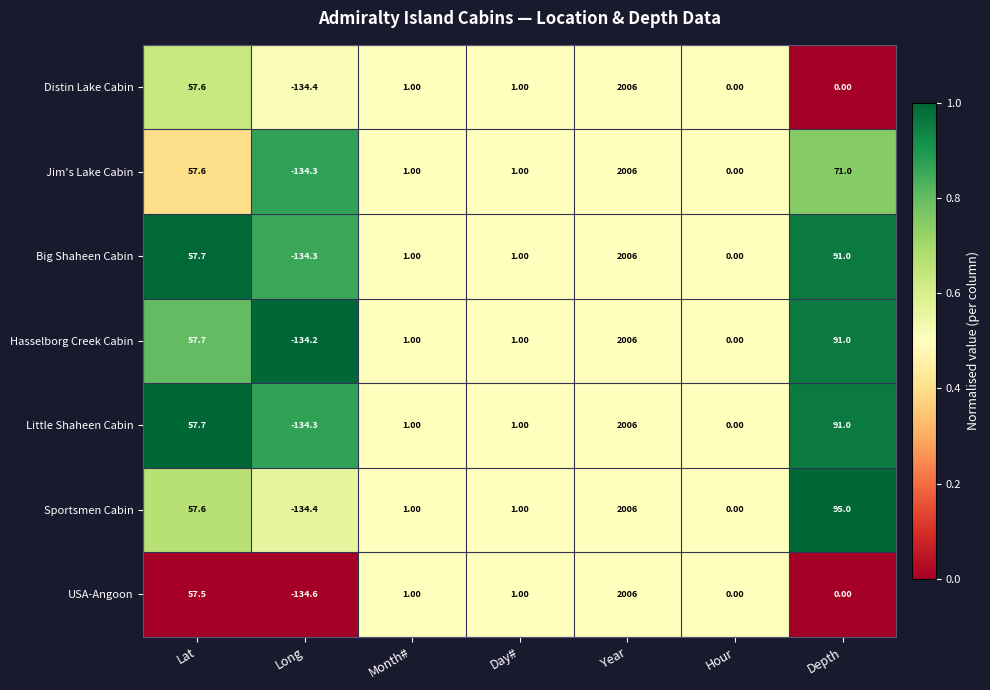

What is the difference between the second highest and second lowest values in the Hasselborg Creek Cabin series?

91.0